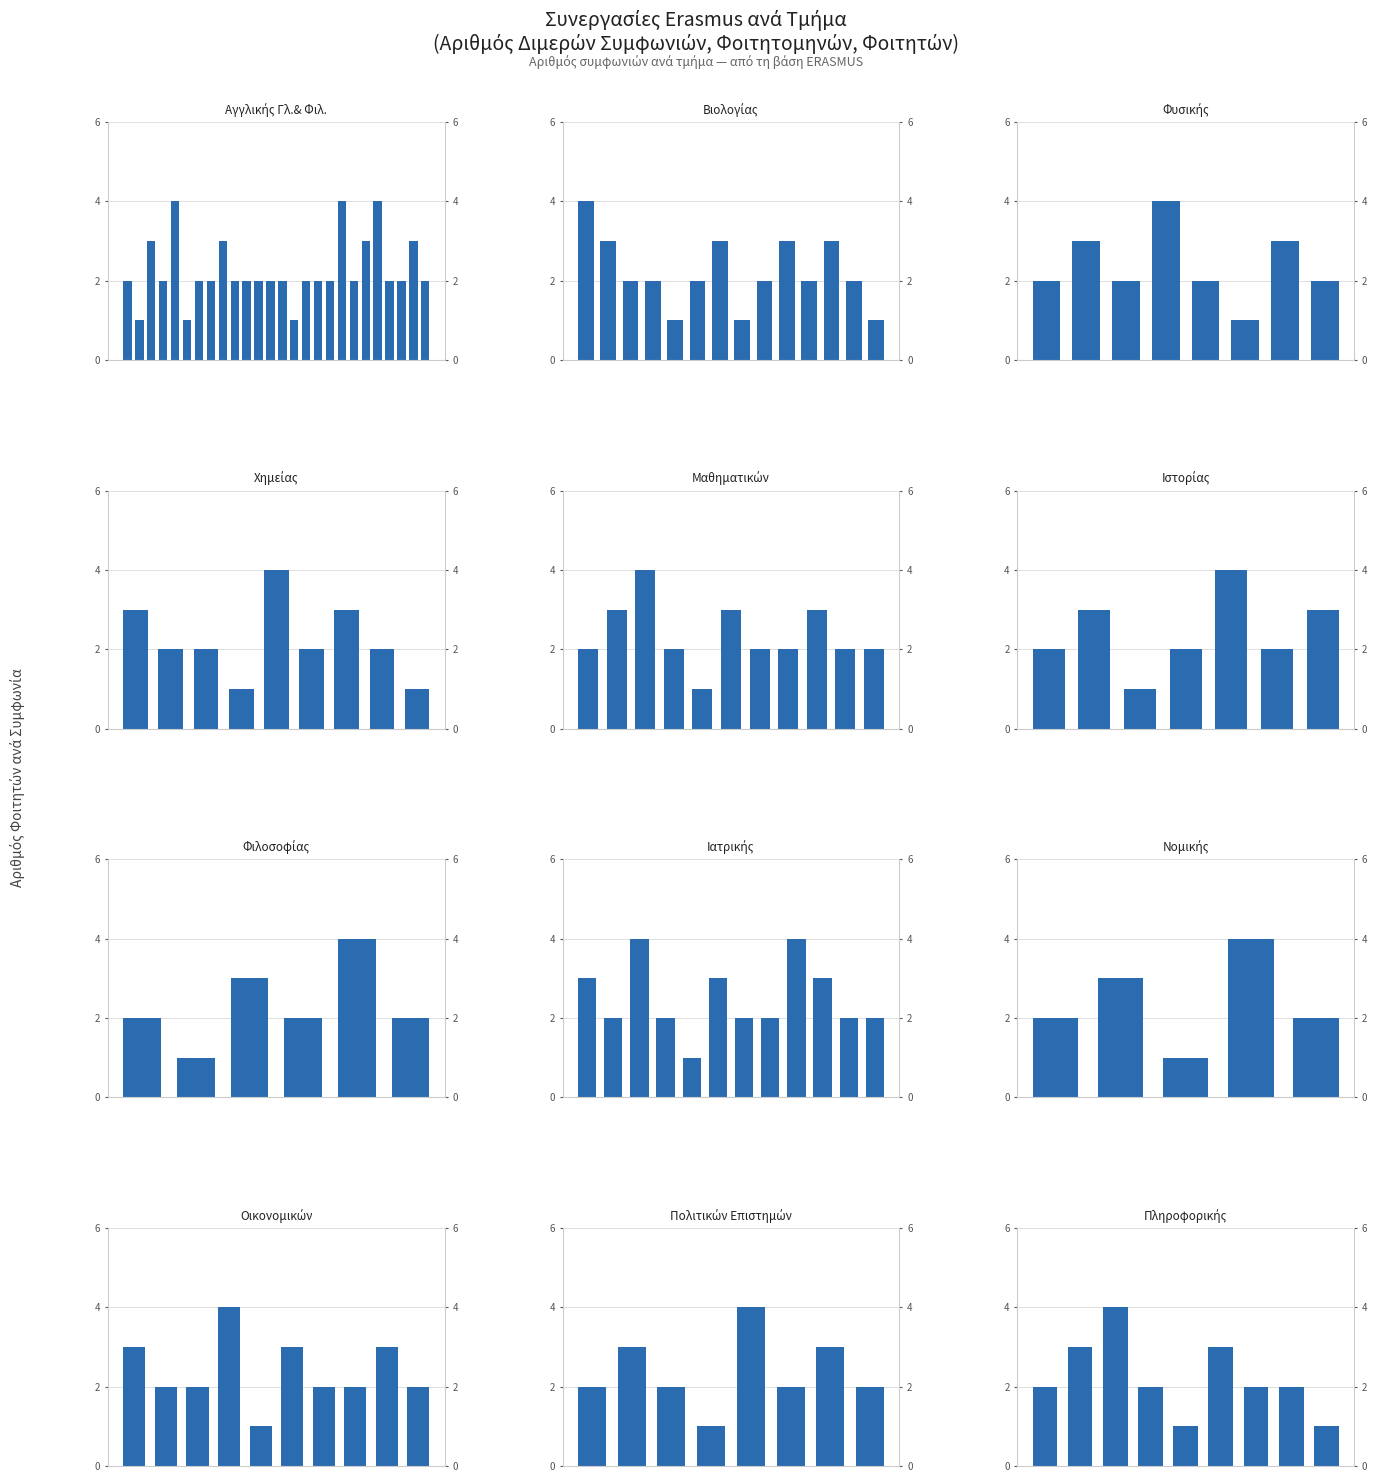

Count the values in the range 2 to 3.

10